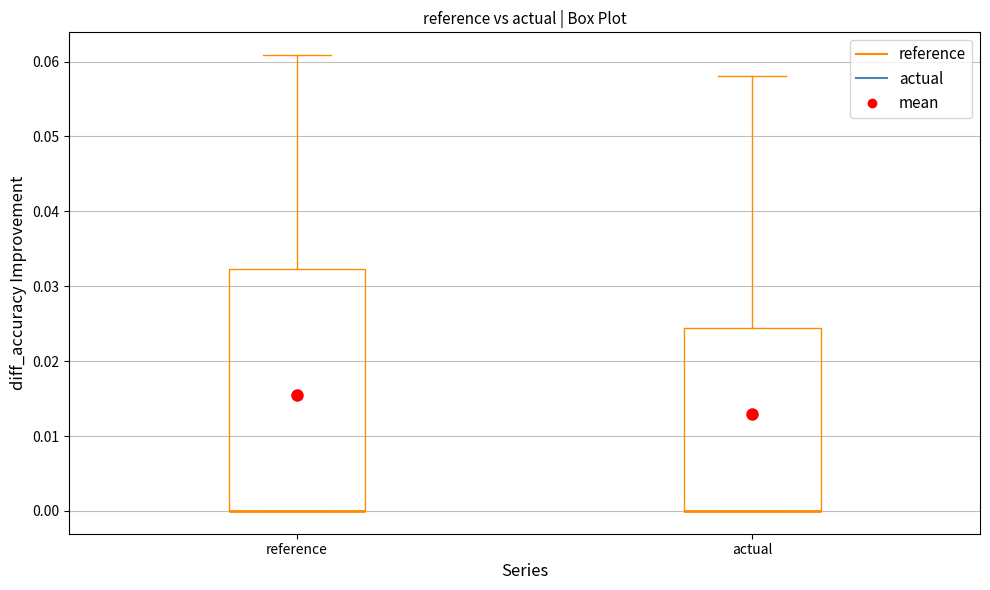

Which box is the tallest, from its lower edge to its upper edge?

reference